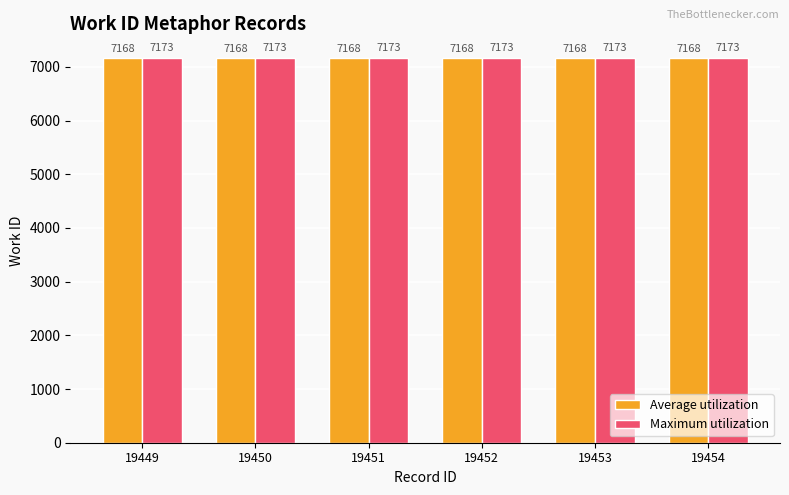

Reading left to right, transcribe all the data shown in this chart.

Average utilization: 19449=7168	19450=7168	19451=7168	19452=7168	19453=7168	19454=7168
Maximum utilization: 19449=7173	19450=7173	19451=7173	19452=7173	19453=7173	19454=7173